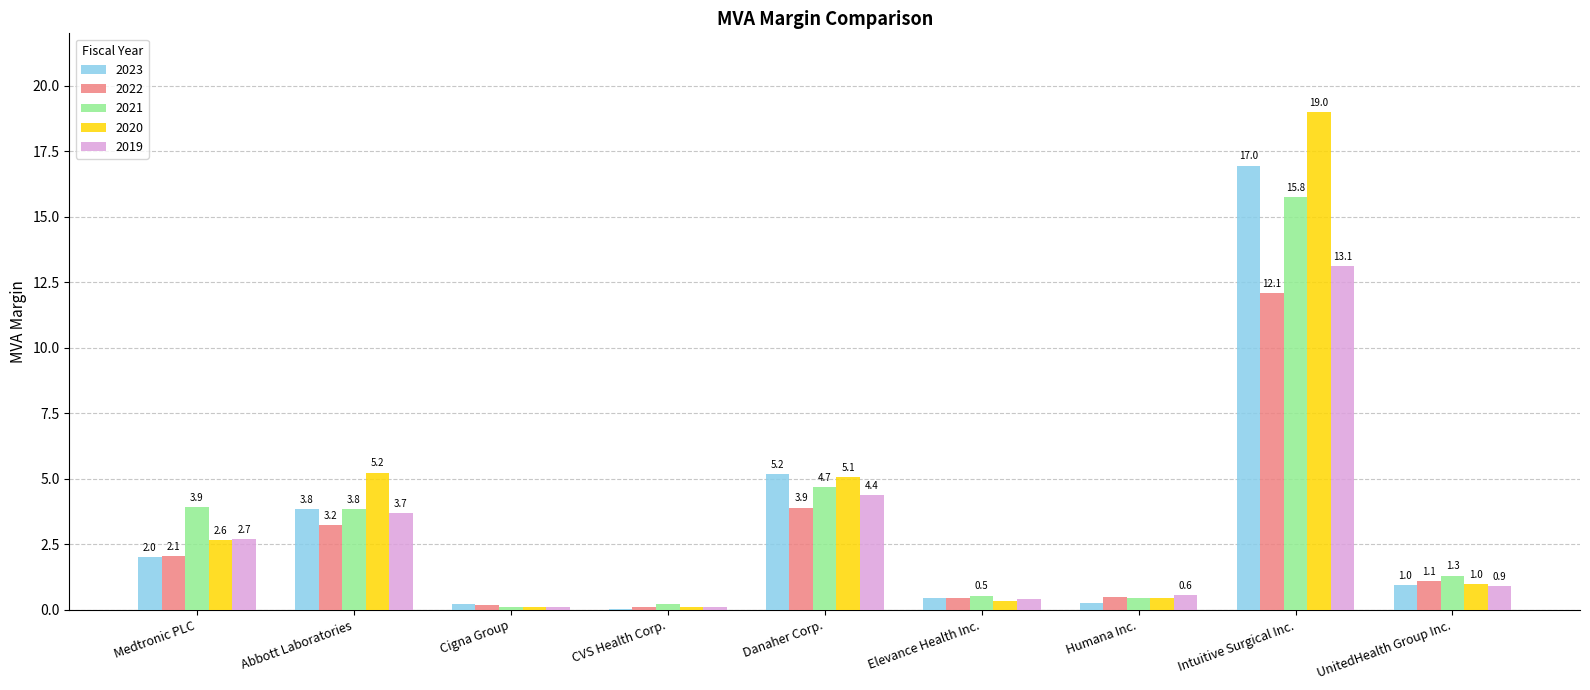

At which label is 2023 closest to 8?

Danaher Corp.